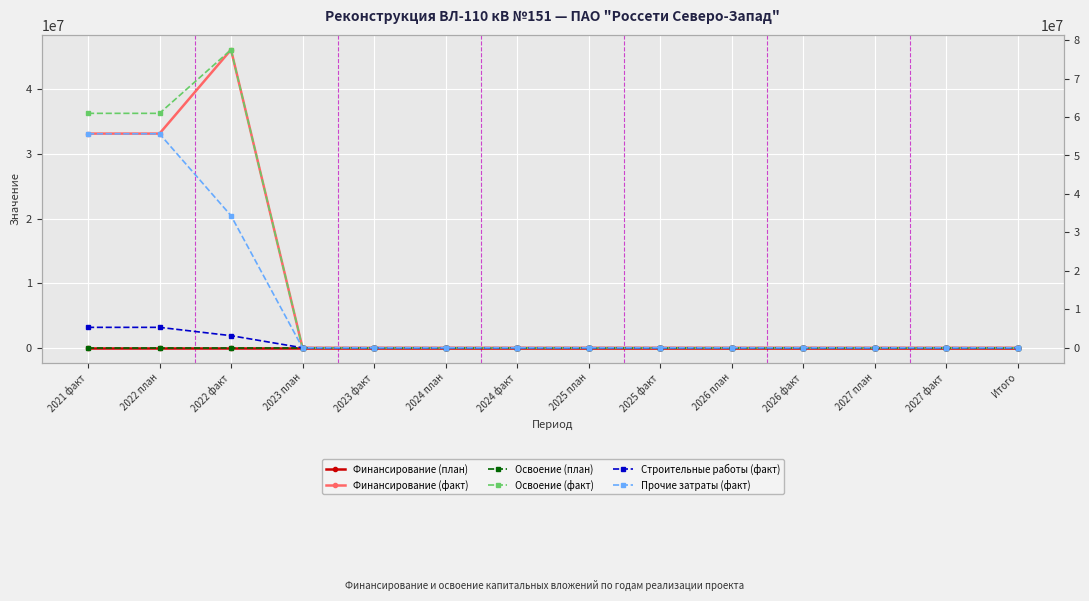

Is this an area chart (filled region under the line)?

No